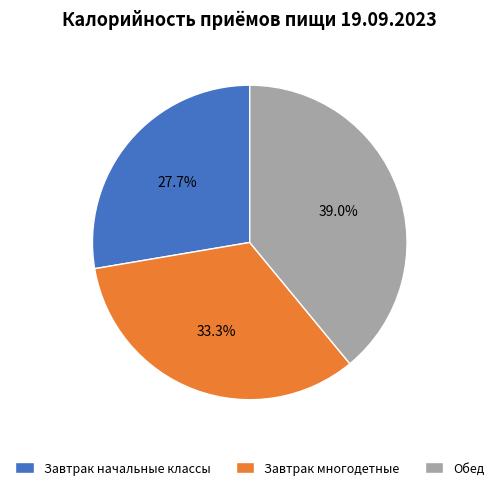

To the nearest percent, what is the difference between the largest and smallest slice percentages?

11%